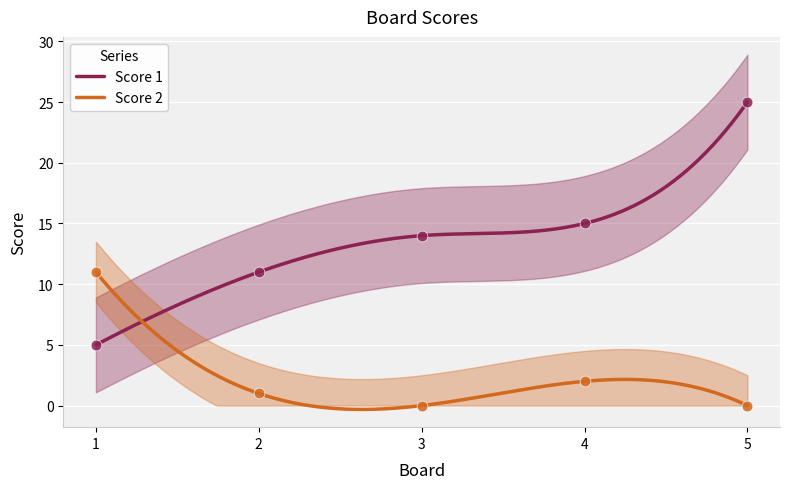

What is the total value across all series at 4?

17